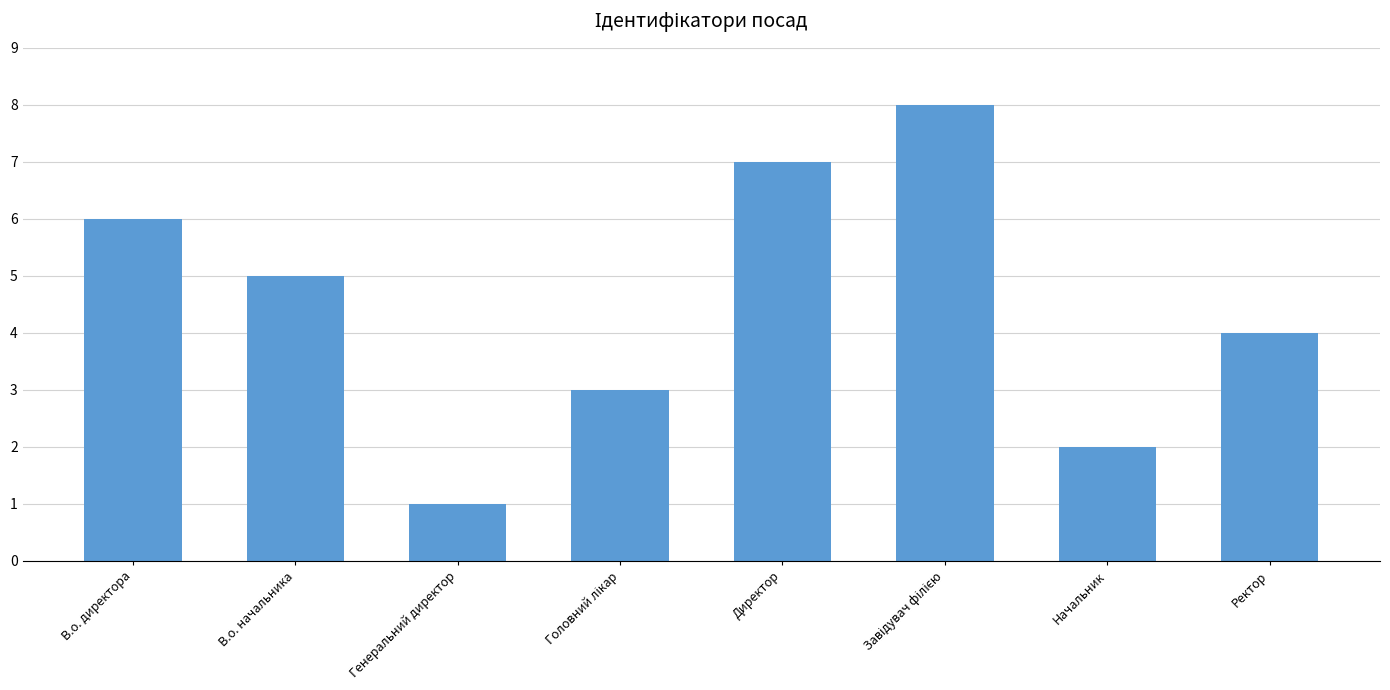

What is the label of the 3rd bar from the left?

Генеральний директор